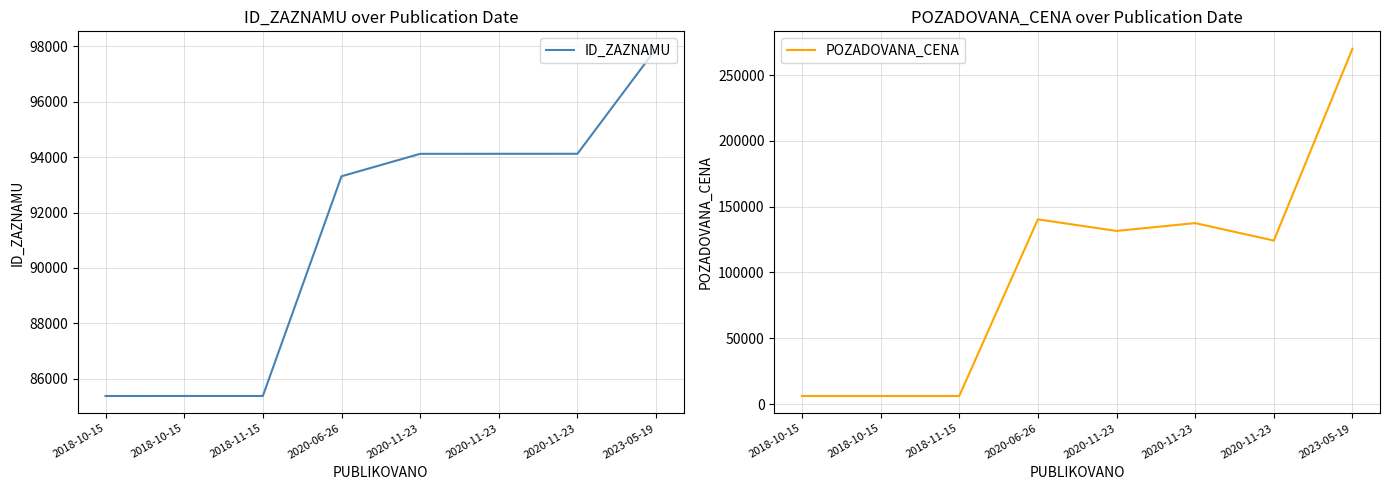

What is the average value of the ID_ZAZNAMU series?

91215